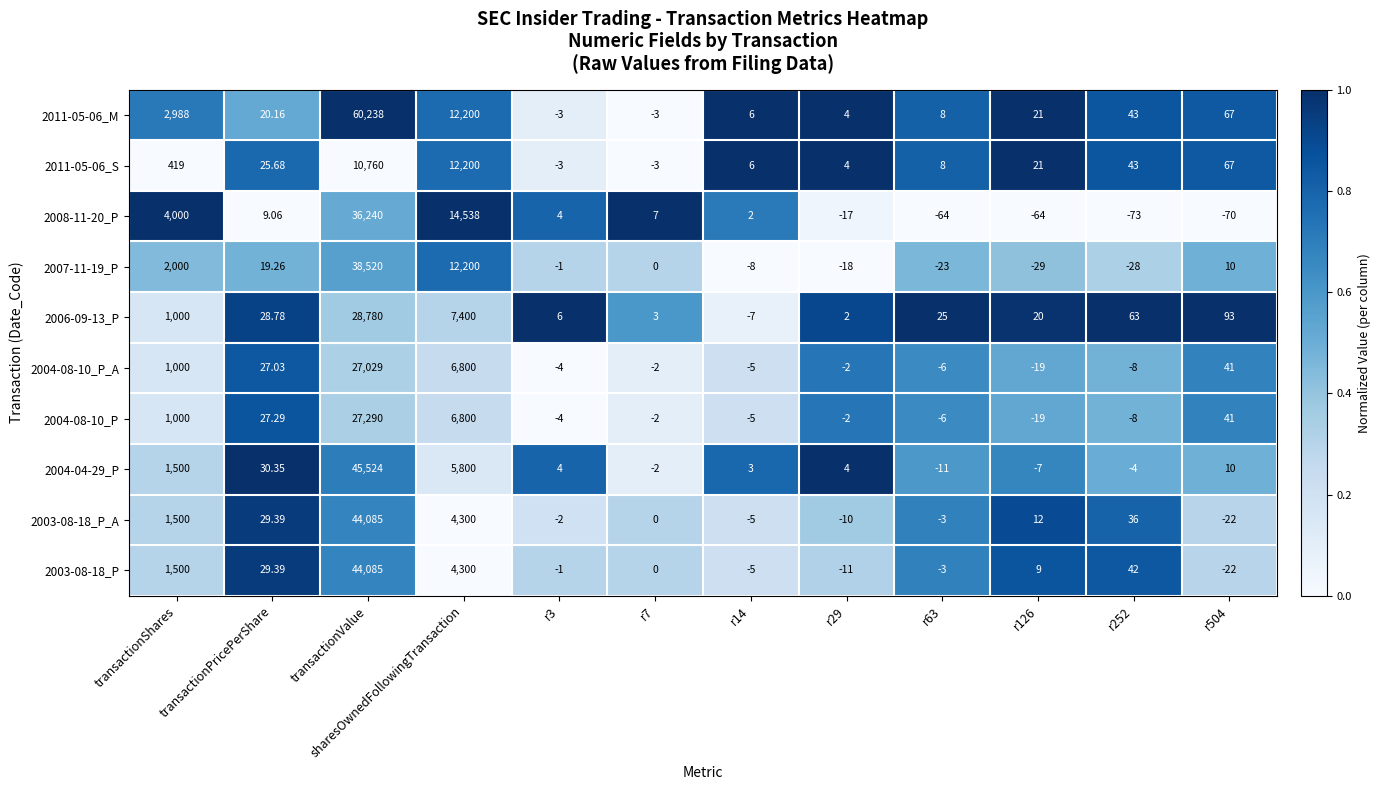

Which category has the highest value across all series?

transactionValue